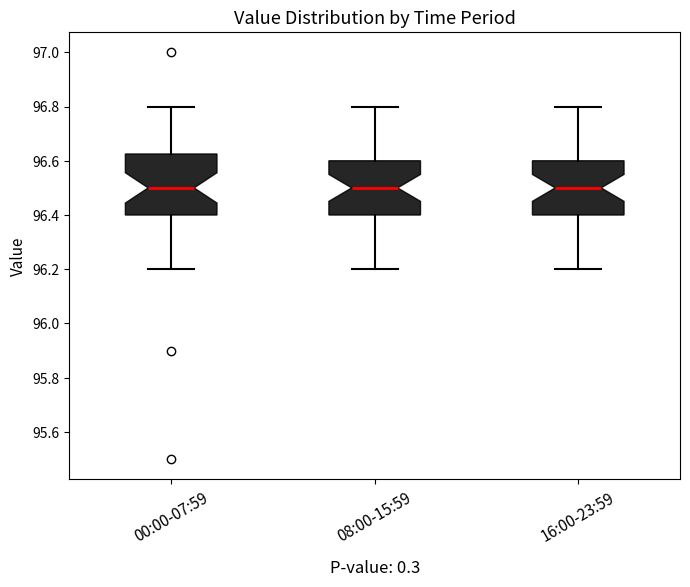

Where is the lower edge of the box for 16:00-23:59 on the y-axis? The values are not printed on the chart, so give them approximately, as read against the axis.

96.40